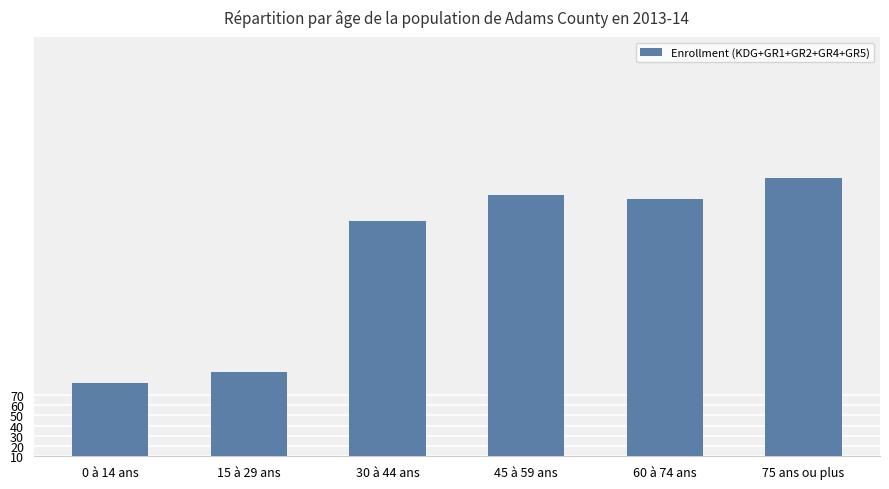

Are the bars grouped side by side (vs. stacked)?

No